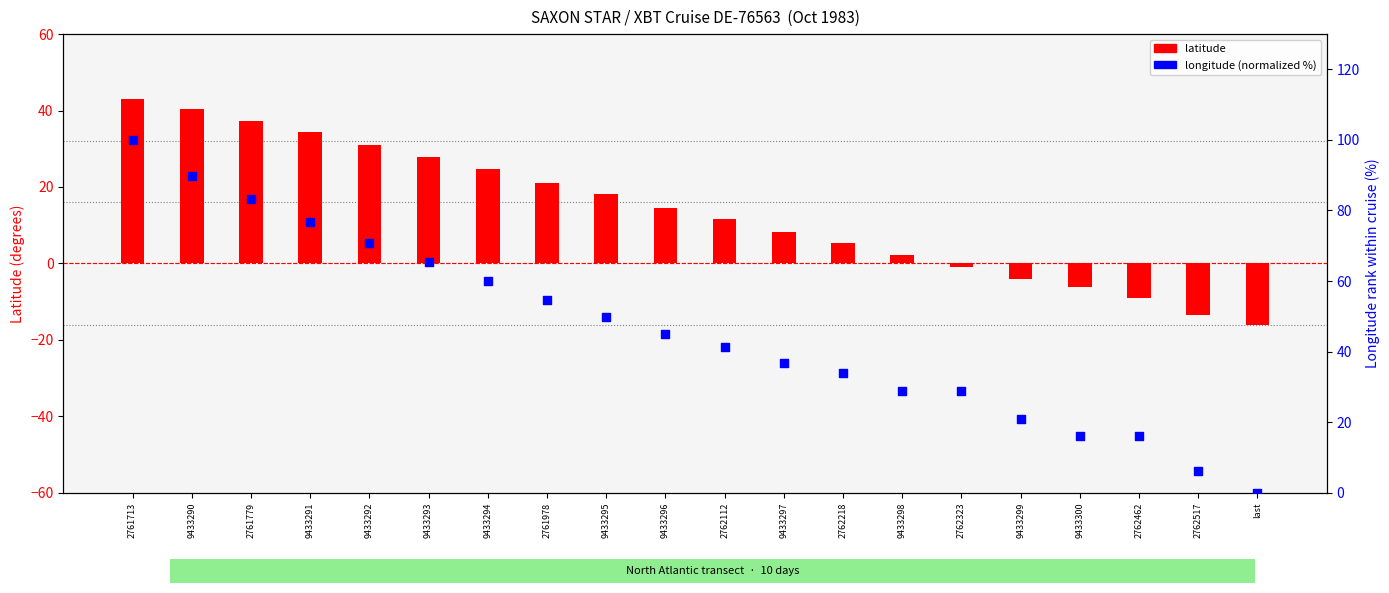

Which series has the widest spread of Y values?

longitude (normalized)